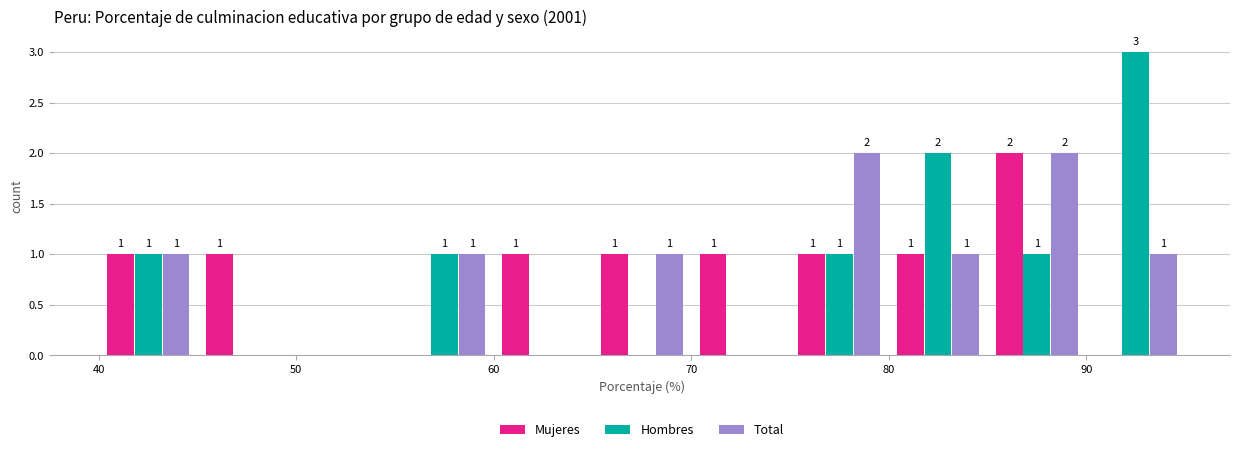

In the Mujeres series, which range on the x-axis has the tallest bar?

85 to 90